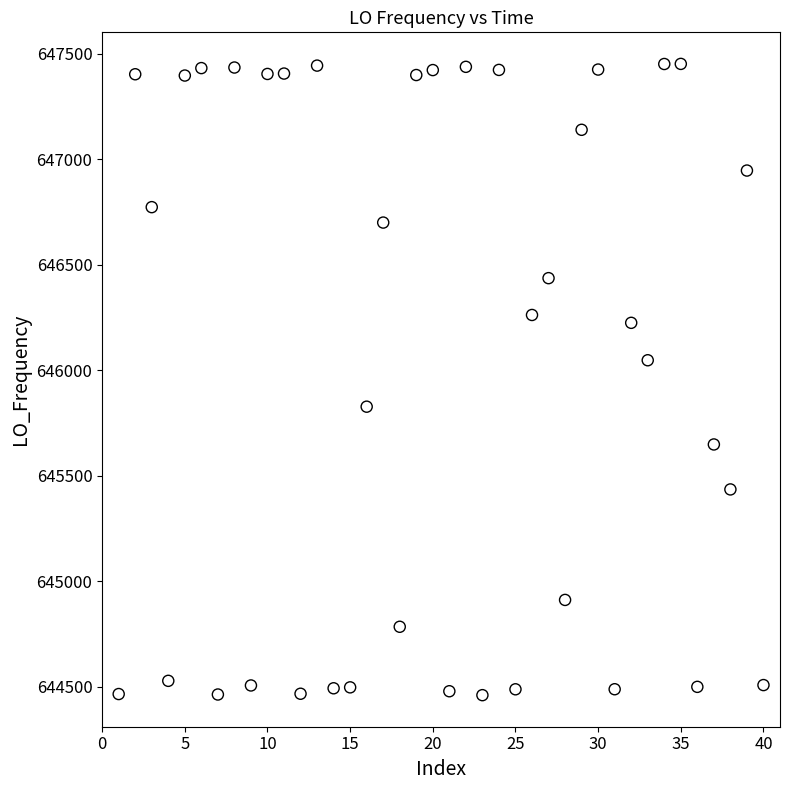

What is the range of X values (max minus min)?

39.0